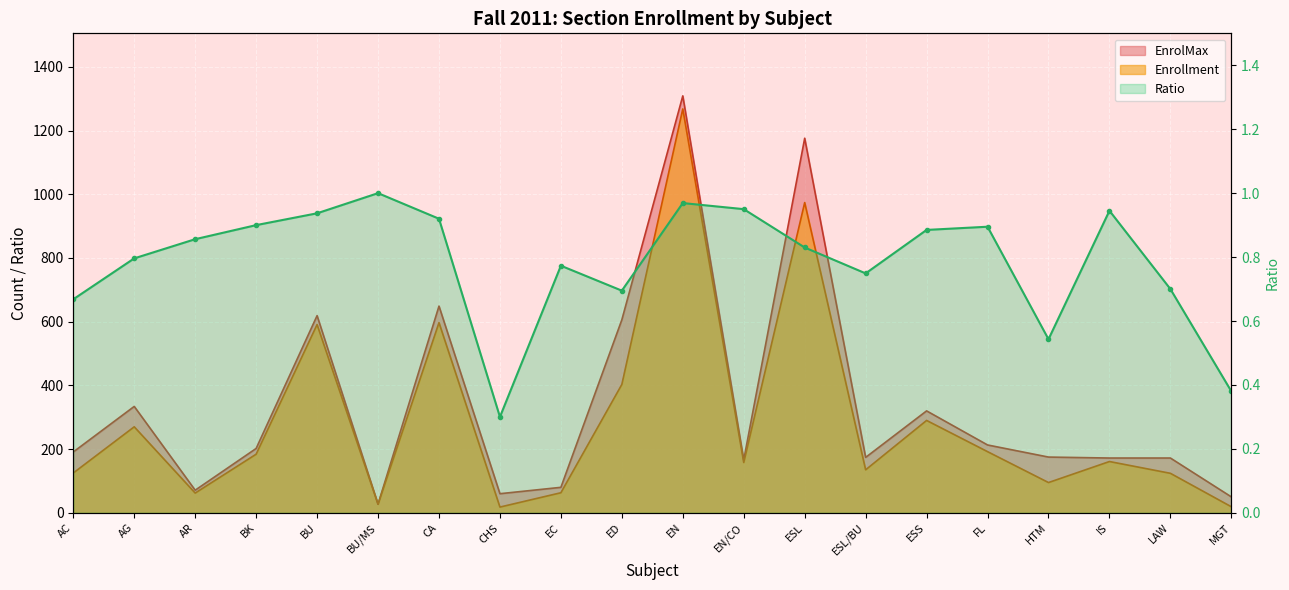

Where is the first local minimum for Enrollment?

AR